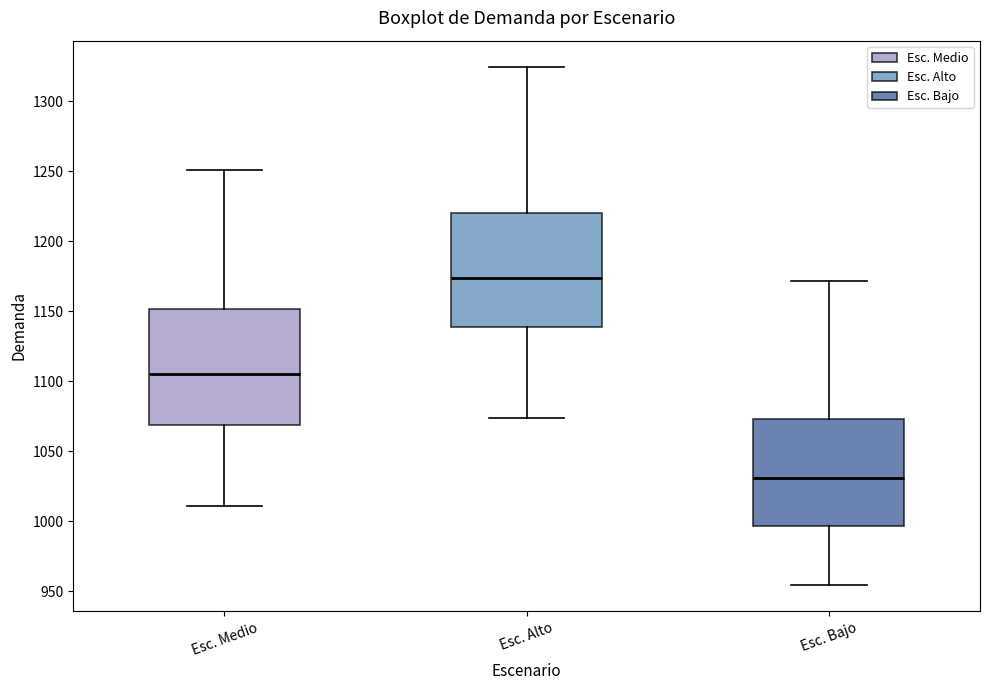

Reading left to right, read every box against the y-axis: the position of its median line, the range the box covers, and the ends of its whiskers. The values are not printed on the chart, so give them approximately, as read against the axis.

Esc. Medio: median 1105, box 1070 to 1150, whiskers 1010 to 1250
Esc. Alto: median 1175, box 1140 to 1220, whiskers 1075 to 1325
Esc. Bajo: median 1030, box 995 to 1075, whiskers 955 to 1170